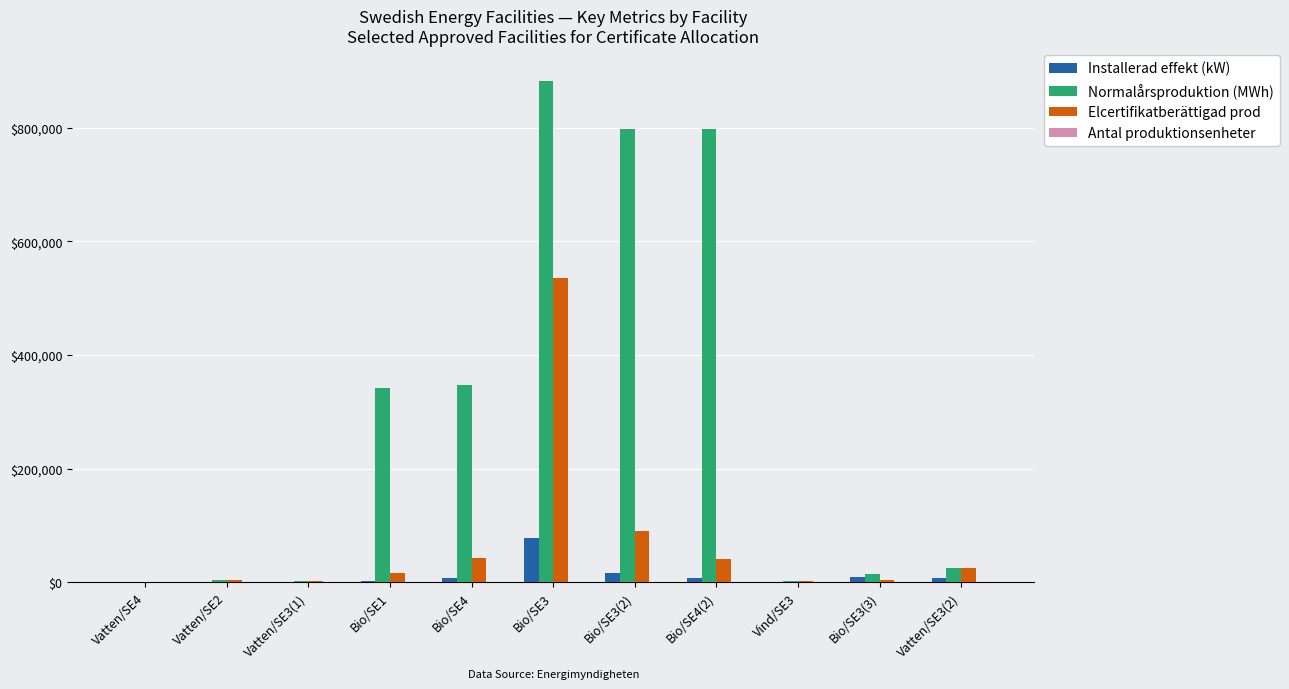

The value of Normalårsproduktion (MWh) at Bio/SE3(2) is 797653. True or false?

True